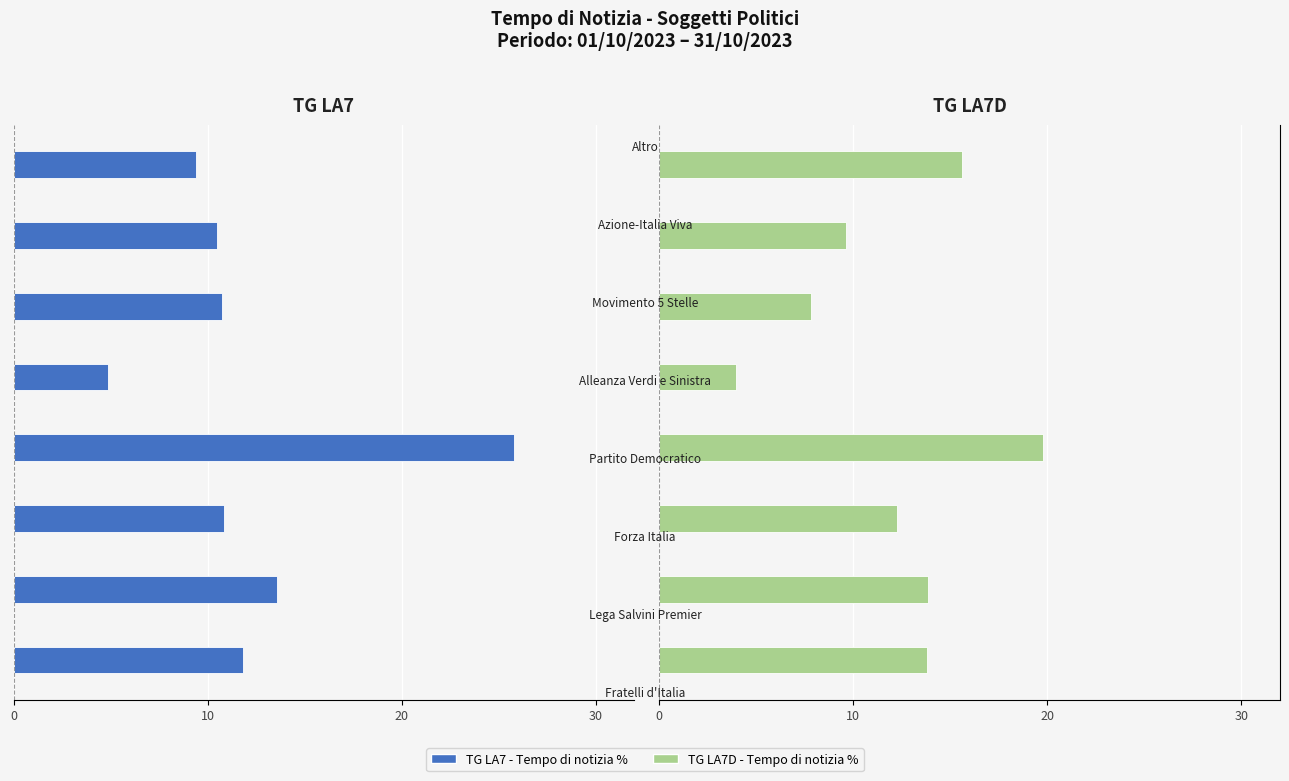

Count the number of data series in this chart.

2